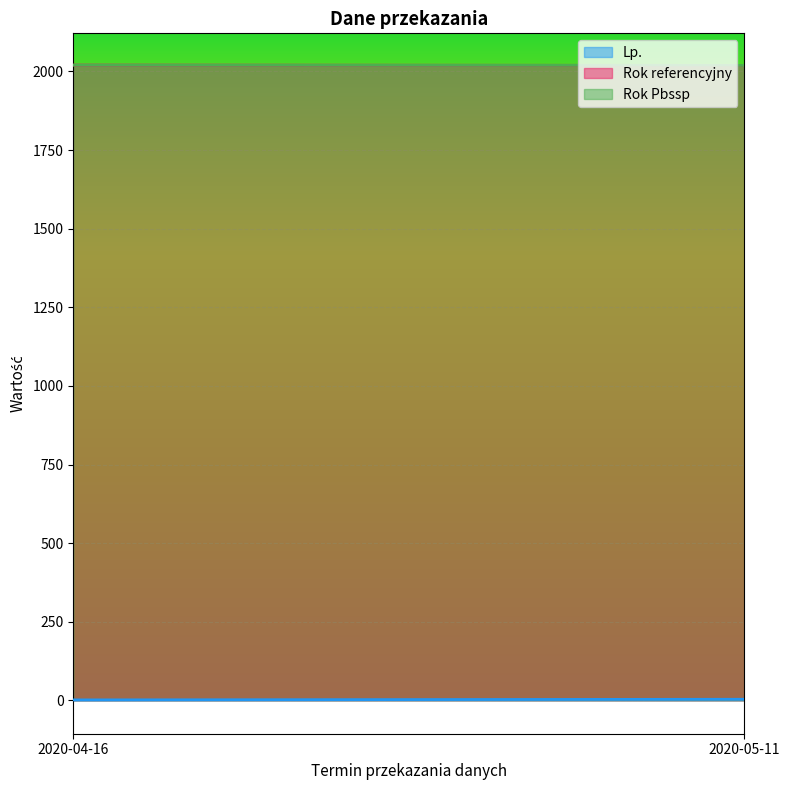

Where is Rok referencyjny nearest to the value 2019?

2020-05-11